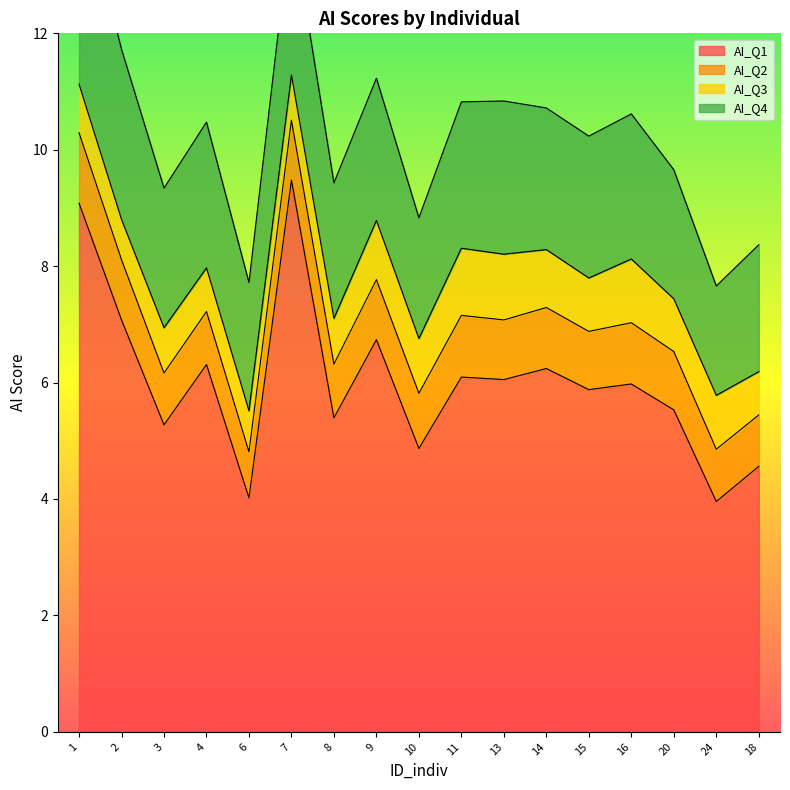

What is the sum of the AI_Q3 values at 15 and 14?

1.9